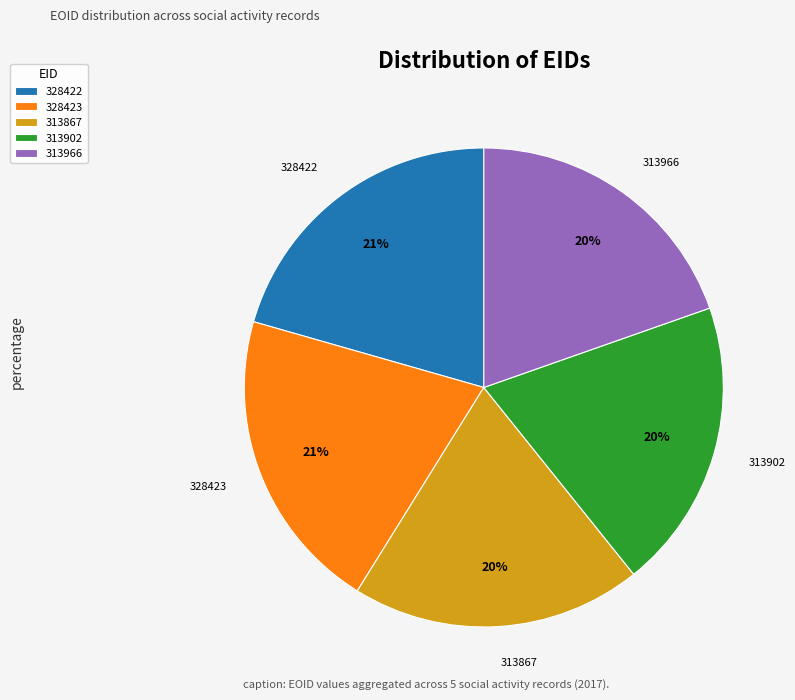

True or false: 313867 accounts for 35% of the total.

False